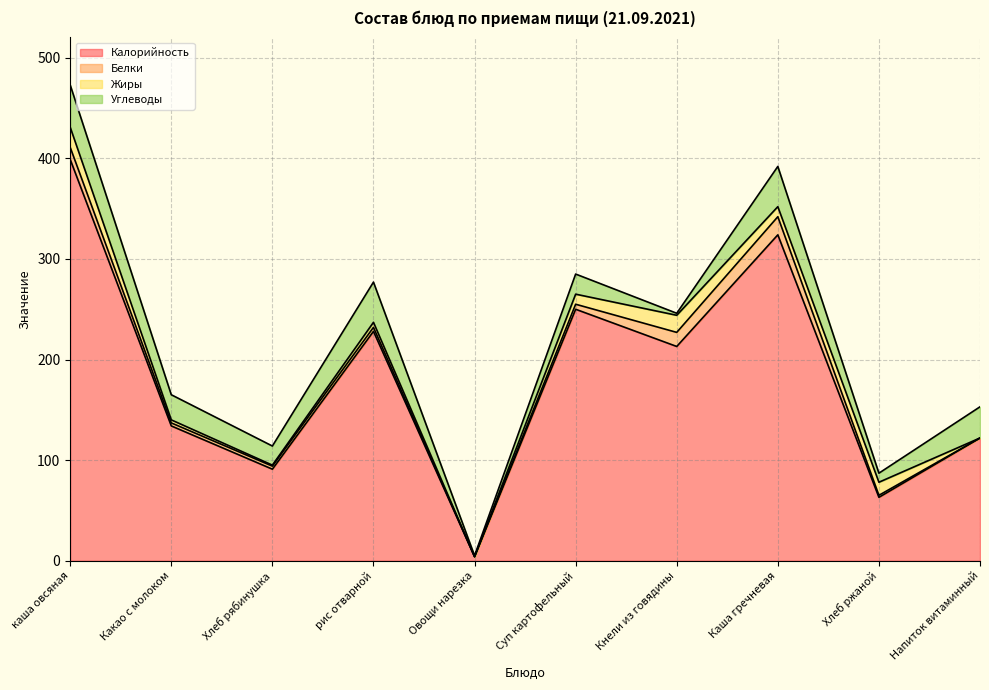

Which series changed the most between Суп картофельный and Хлеб ржаной?

Калорийность